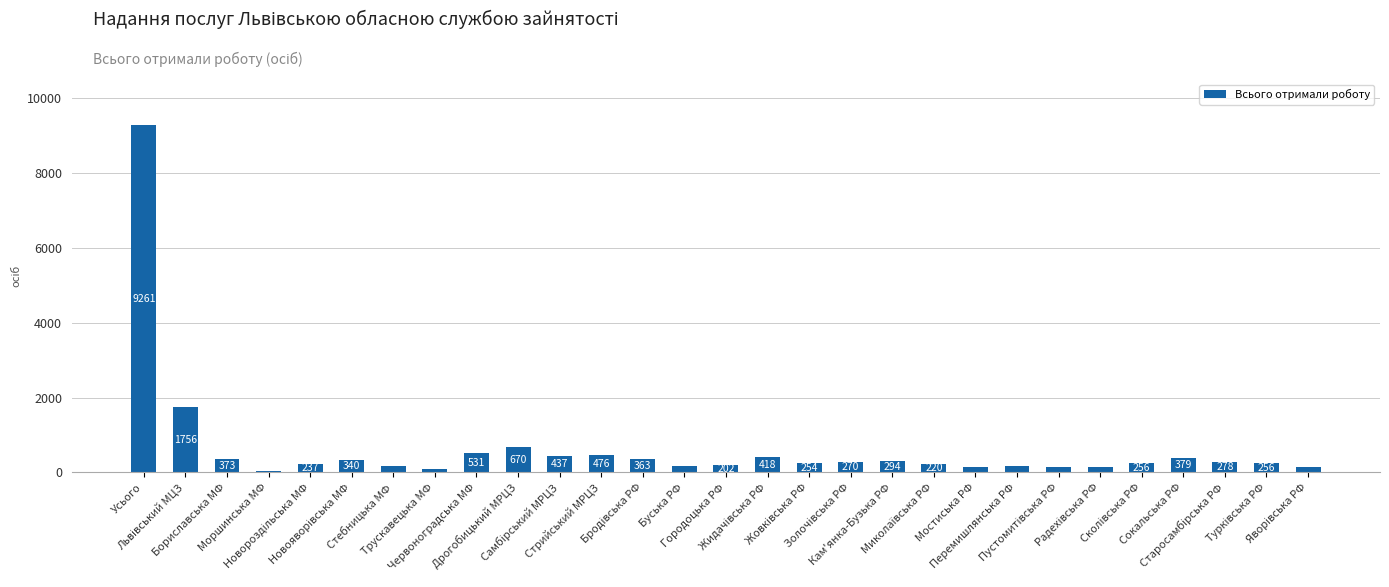

How many bars are there in total?

29